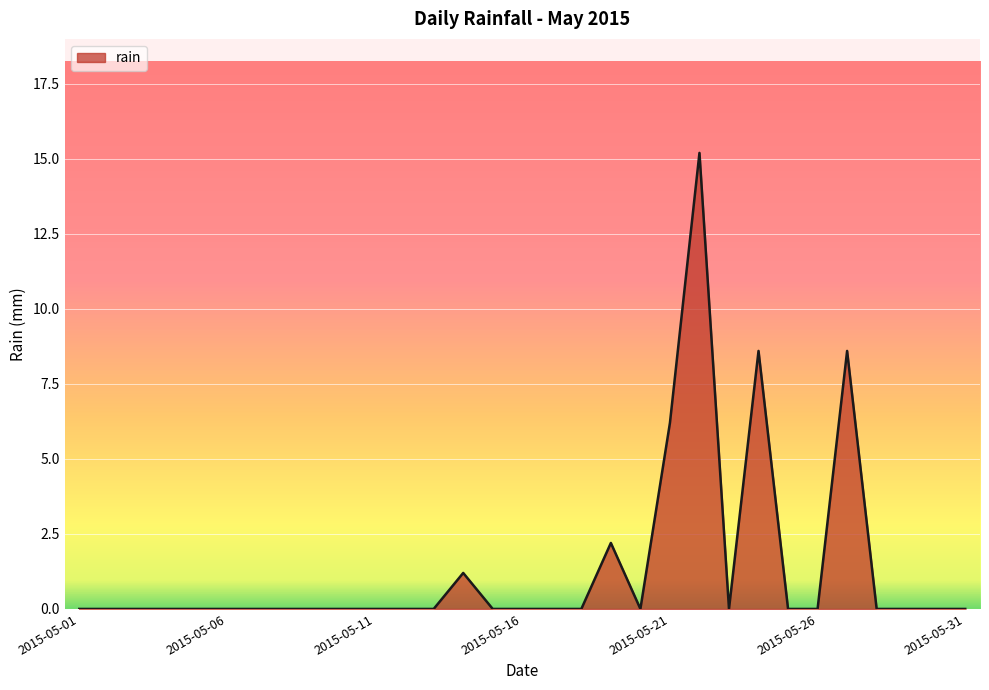

What is the difference between the maximum and minimum values?

15.2